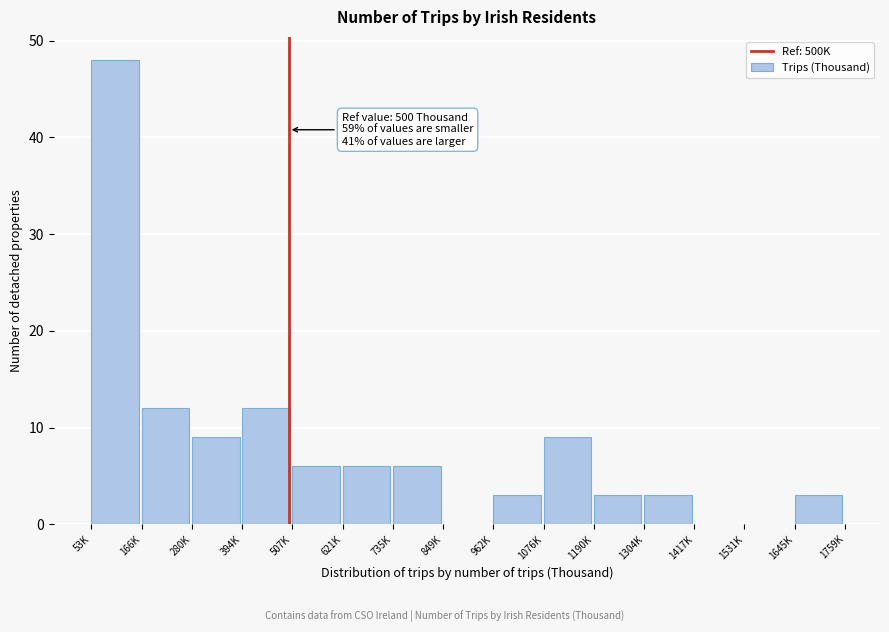

Reading right to left, list all the values displayed in this chart.

1645K=3	1531K=0	1417K=0	1304K=3	1190K=3	1076K=9	962K=3	849K=0	735K=6	621K=6	507K=6	394K=12	280K=9	166K=12	53K=48